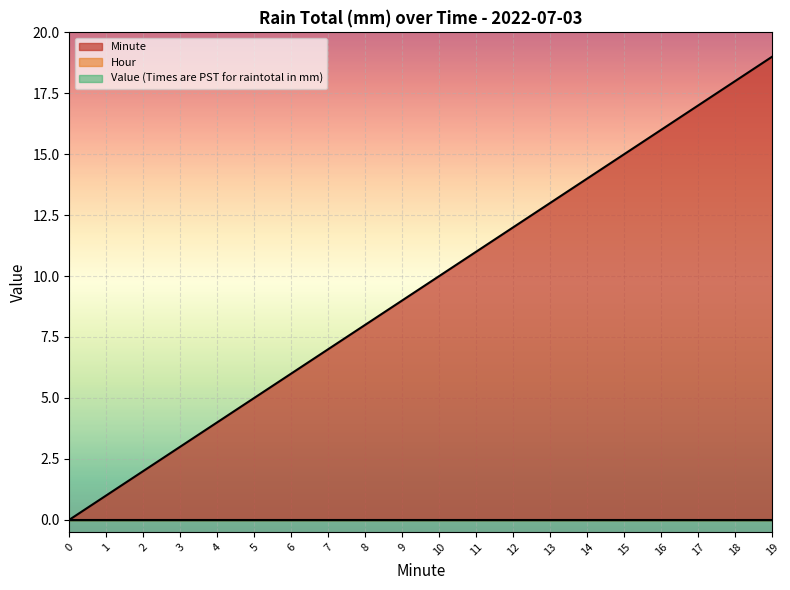

Reading right to left, transcribe all the data shown in this chart.

Value (Times are PST for raintotal in mm): 0	0	0	0	0	0	0	0	0	0	0	0	0	0	0	0	0	0	0	0
Hour: 0	0	0	0	0	0	0	0	0	0	0	0	0	0	0	0	0	0	0	0
Minute: 19	18	17	16	15	14	13	12	11	10	9	8	7	6	5	4	3	2	1	0